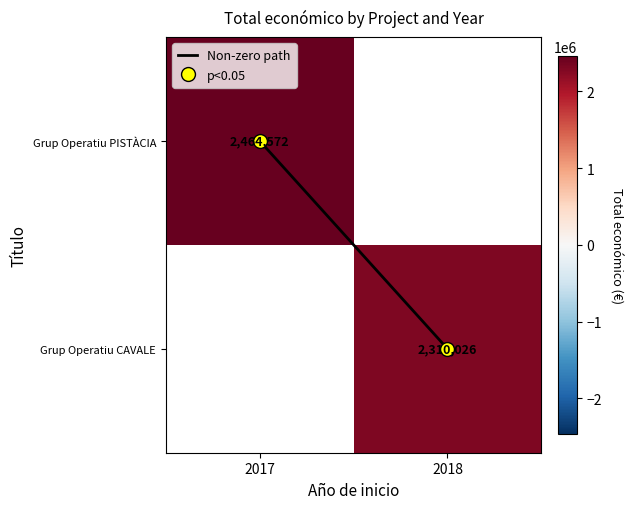

Between 2017 and 2018, which series saw the biggest shift?

Non-zero path